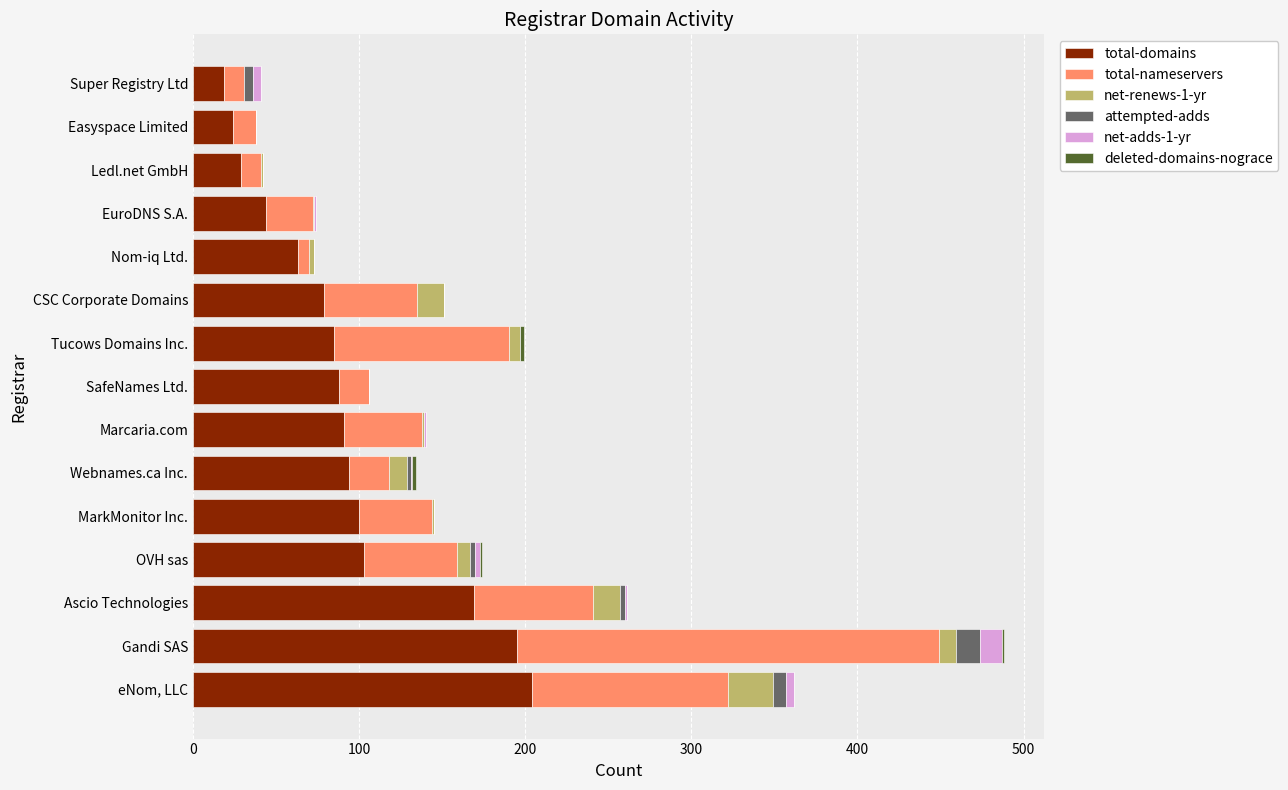

What is the highest value of the total-domains series?

204